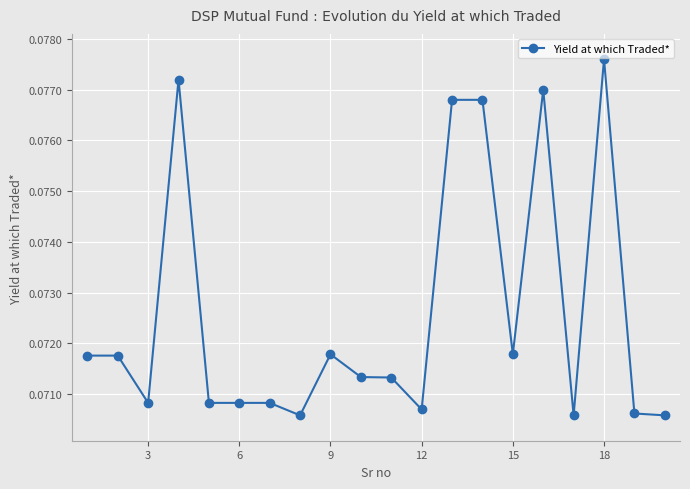

Does the chart display data point markers on the line(s)?

Yes